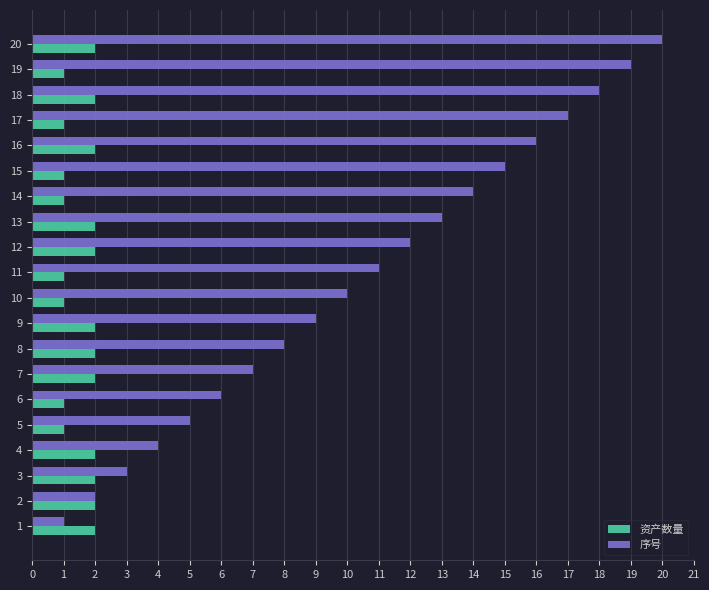

Which series changed the most between 11 and 17?

序号